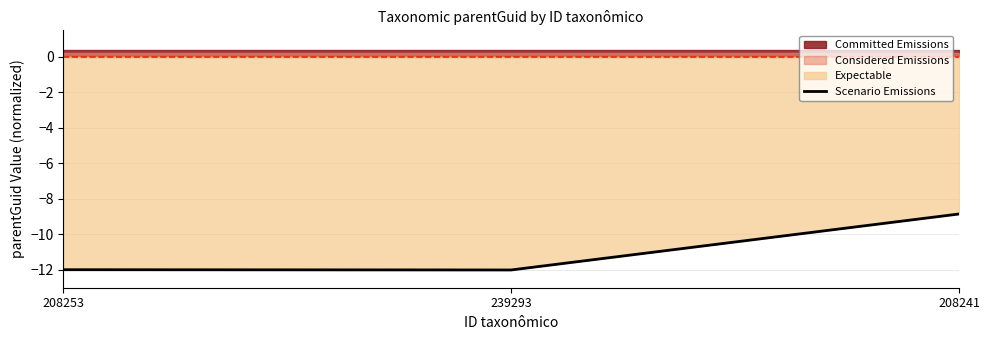

Rank the categories by value from highest to lowest.

208241, 208253, 239293